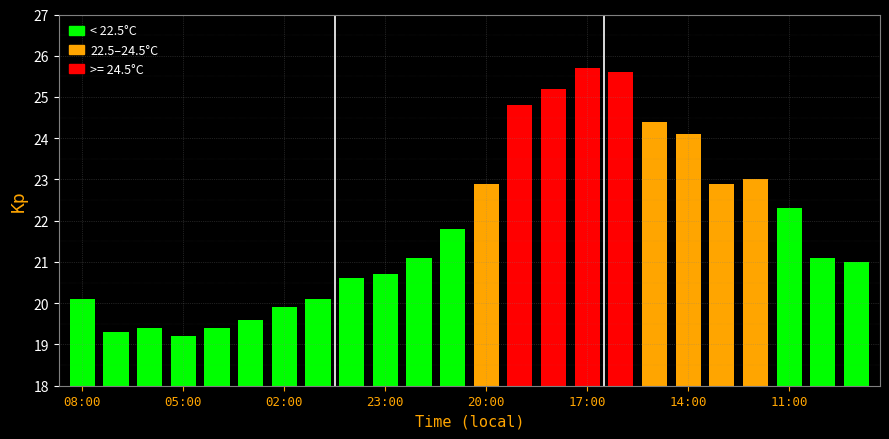

Reading left to right, what are all the values shown in this chart?

08:00=20.1	07:00=19.3	06:00=19.4	05:00=19.2	04:00=19.4	03:00=19.6	02:00=19.9	01:00=20.1	00:00=20.6	23:00=20.7	22:00=21.1	21:00=21.8	20:00=22.9	19:00=24.8	18:00=25.2	17:00=25.7	16:00=25.6	15:00=24.4	14:00=24.1	13:00=22.9	12:00=23.0	11:00=22.3	10:00=21.1	09:00=21.0